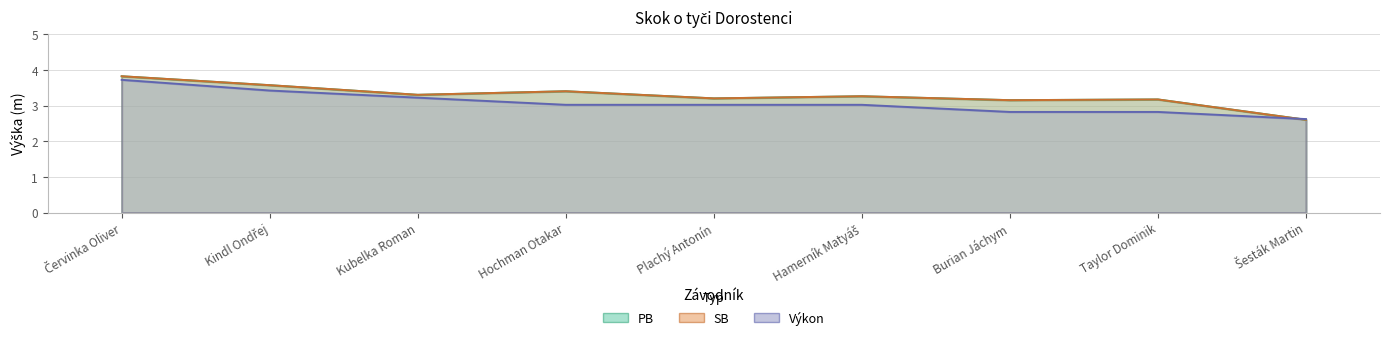

The value of PB at Burian Jáchym is 0.8. True or false?

False